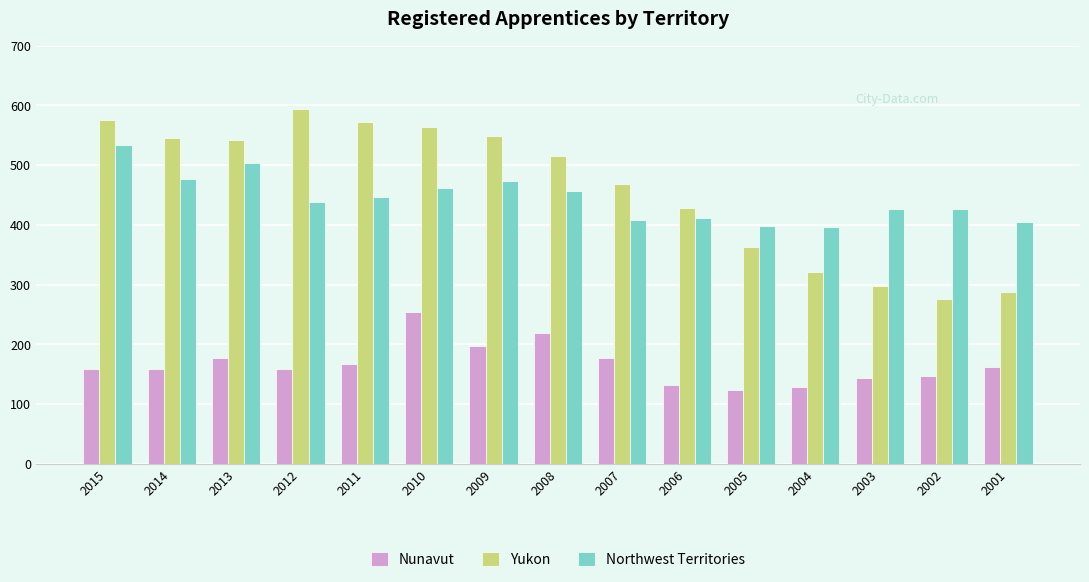

Which series has the largest total across all categories?

Yukon